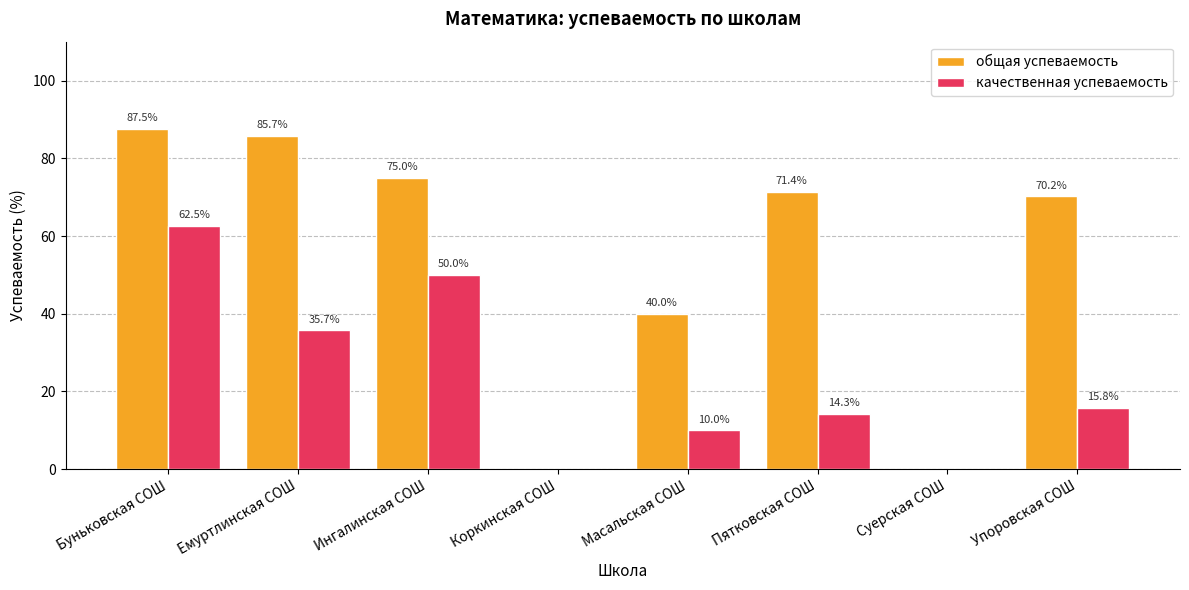

Is it true that общая успеваемость equals 0.0 at Коркинская СОШ?

True